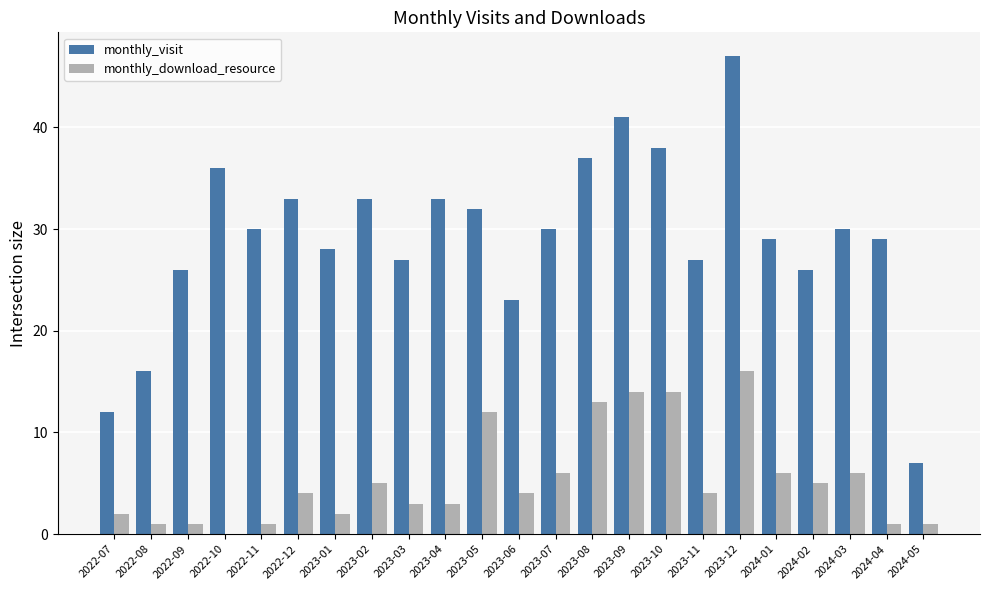

The monthly_visit series shows 41 at 2023-09. True or false?

True